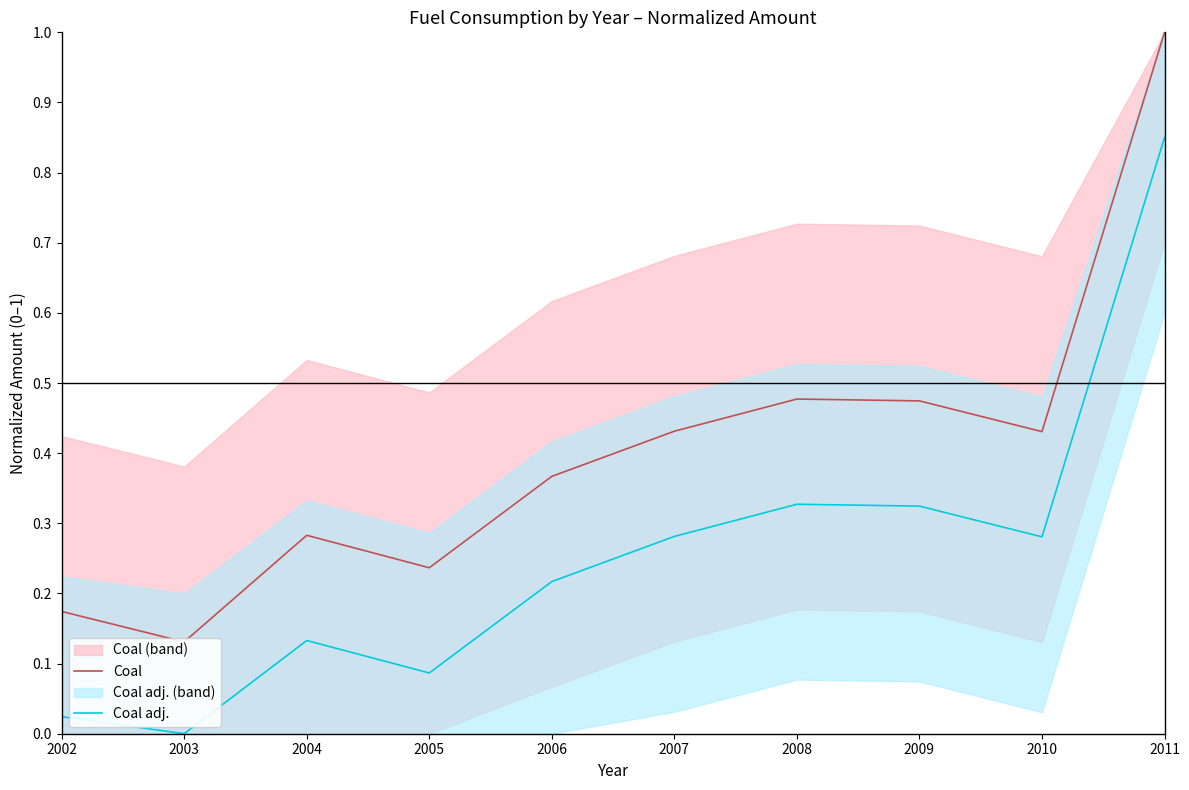

Which category has the lowest value across all series?

2003